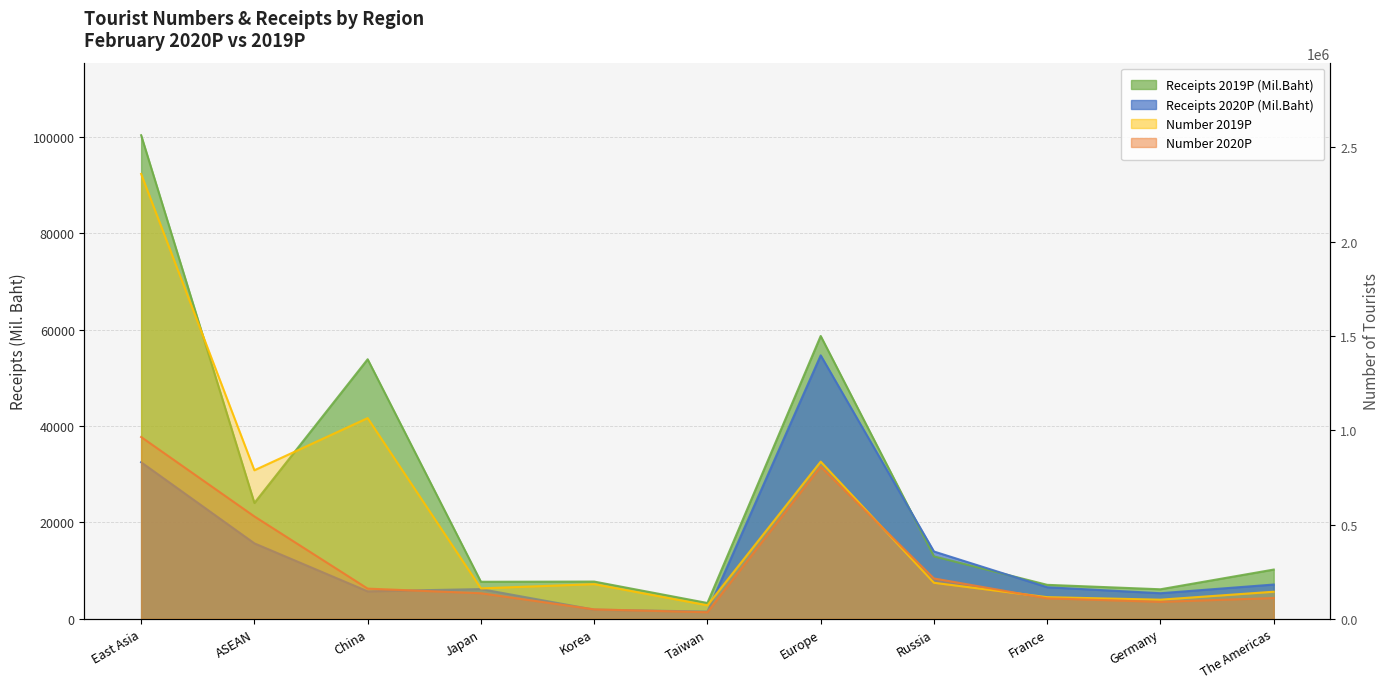

At which category is the sum across all series the highest?

East Asia